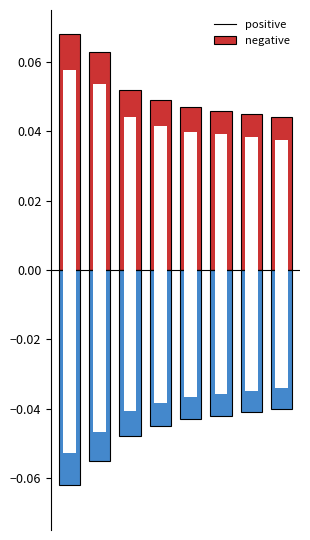

What are all the series names shown in the legend?

positive, negative